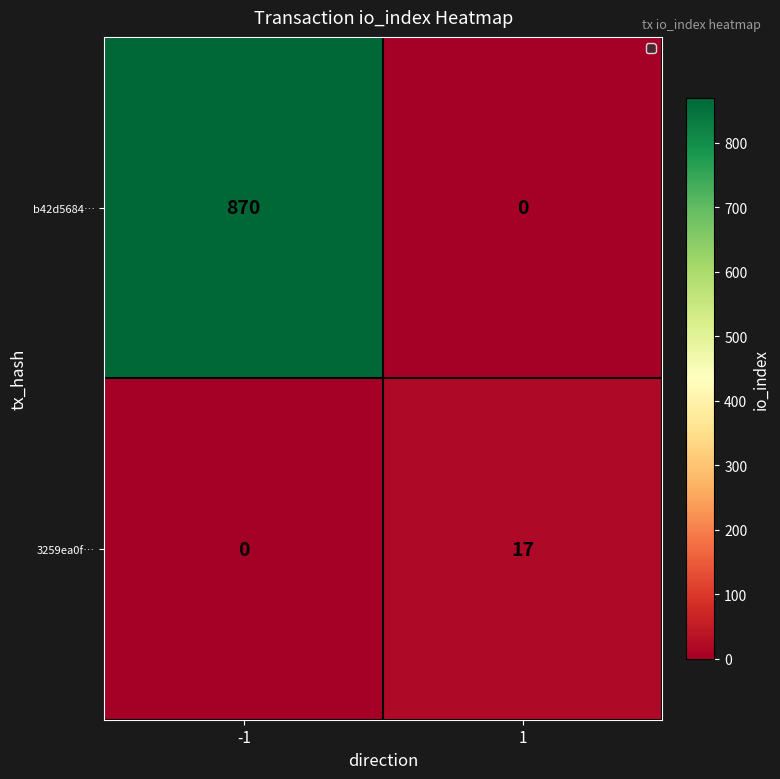

What is the maximum value shown in the chart?

870